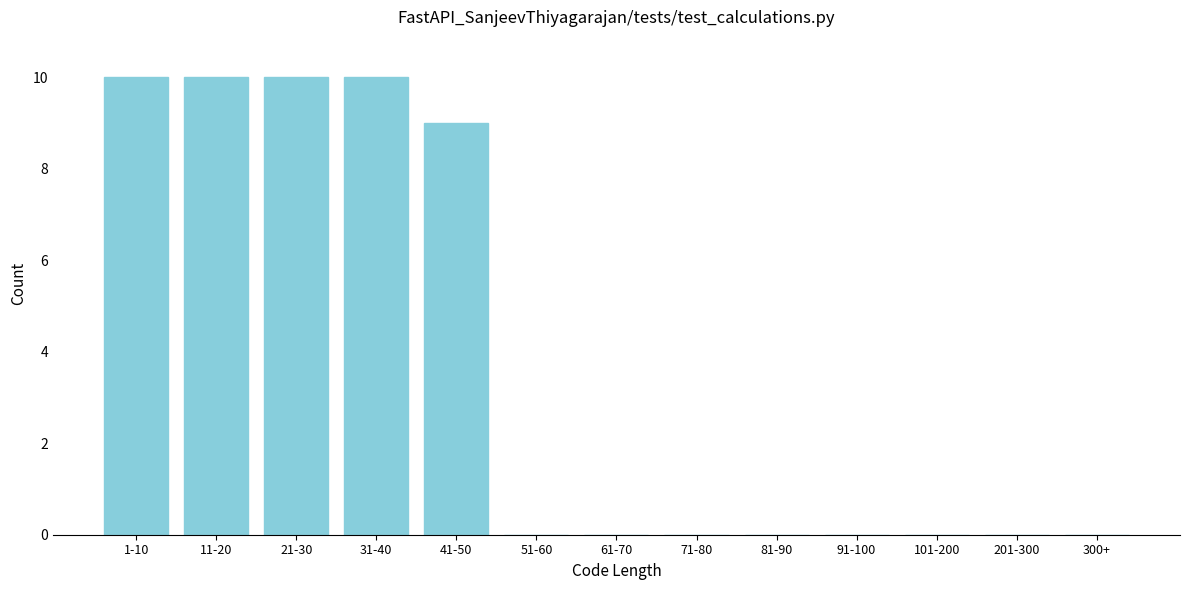

Reading left to right, extract all data points from this chart.

1-10=10	11-20=10	21-30=10	31-40=10	41-50=9	51-60=0	61-70=0	71-80=0	81-90=0	91-100=0	101-200=0	201-300=0	300+=0